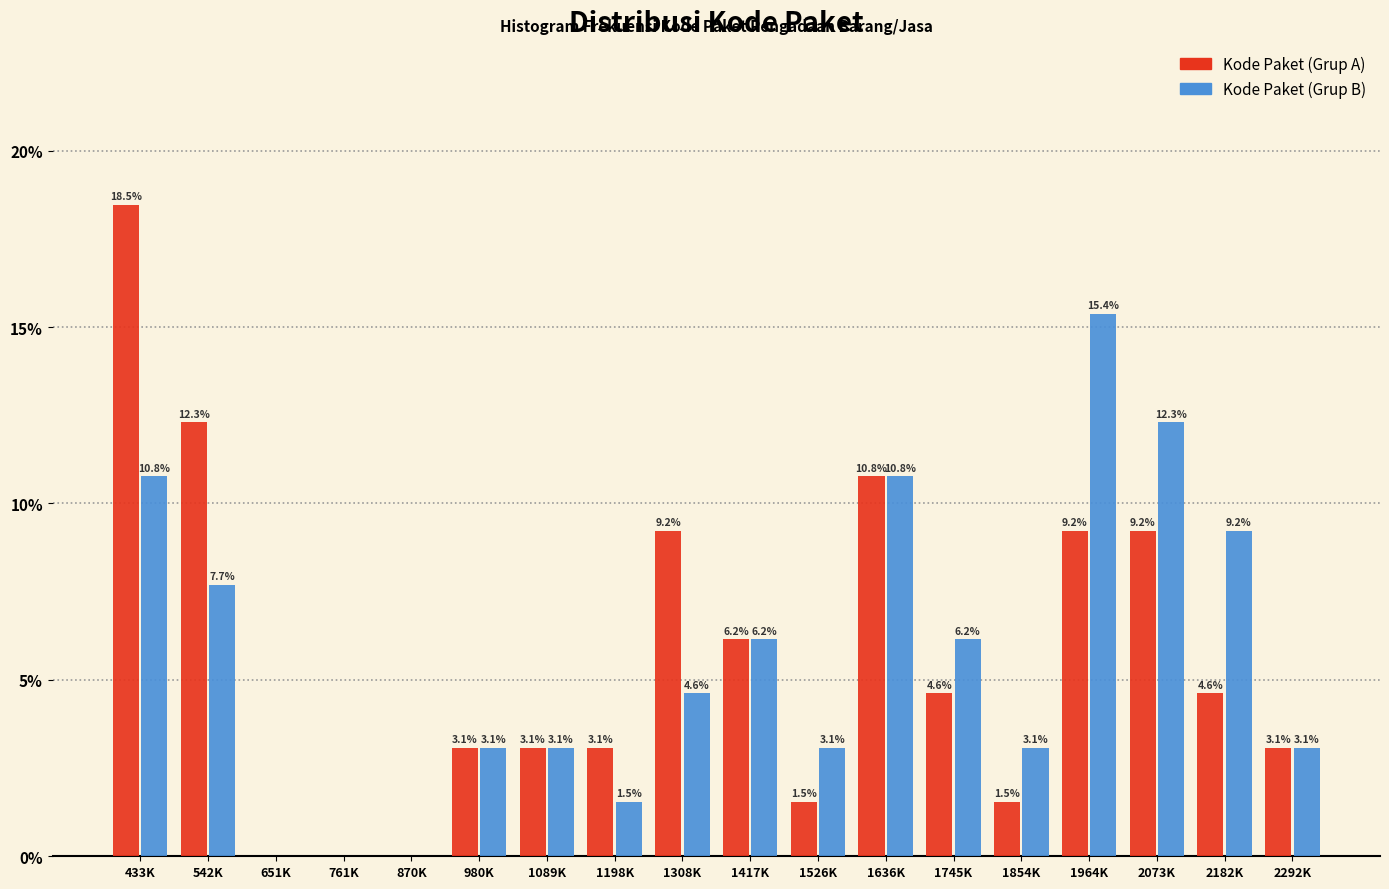

Reading left to right, what are all the values shown in this chart?

Kode Paket (Grup A): 433K=18.5	542K=12.3	651K=0.0	761K=0.0	870K=0.0	980K=3.1	1089K=3.1	1198K=3.1	1308K=9.2	1417K=6.2	1526K=1.5	1636K=10.8	1745K=4.6	1854K=1.5	1964K=9.2	2073K=9.2	2182K=4.6	2292K=3.1
Kode Paket (Grup B): 433K=10.8	542K=7.7	651K=0.0	761K=0.0	870K=0.0	980K=3.1	1089K=3.1	1198K=1.5	1308K=4.6	1417K=6.2	1526K=3.1	1636K=10.8	1745K=6.2	1854K=3.1	1964K=15.4	2073K=12.3	2182K=9.2	2292K=3.1